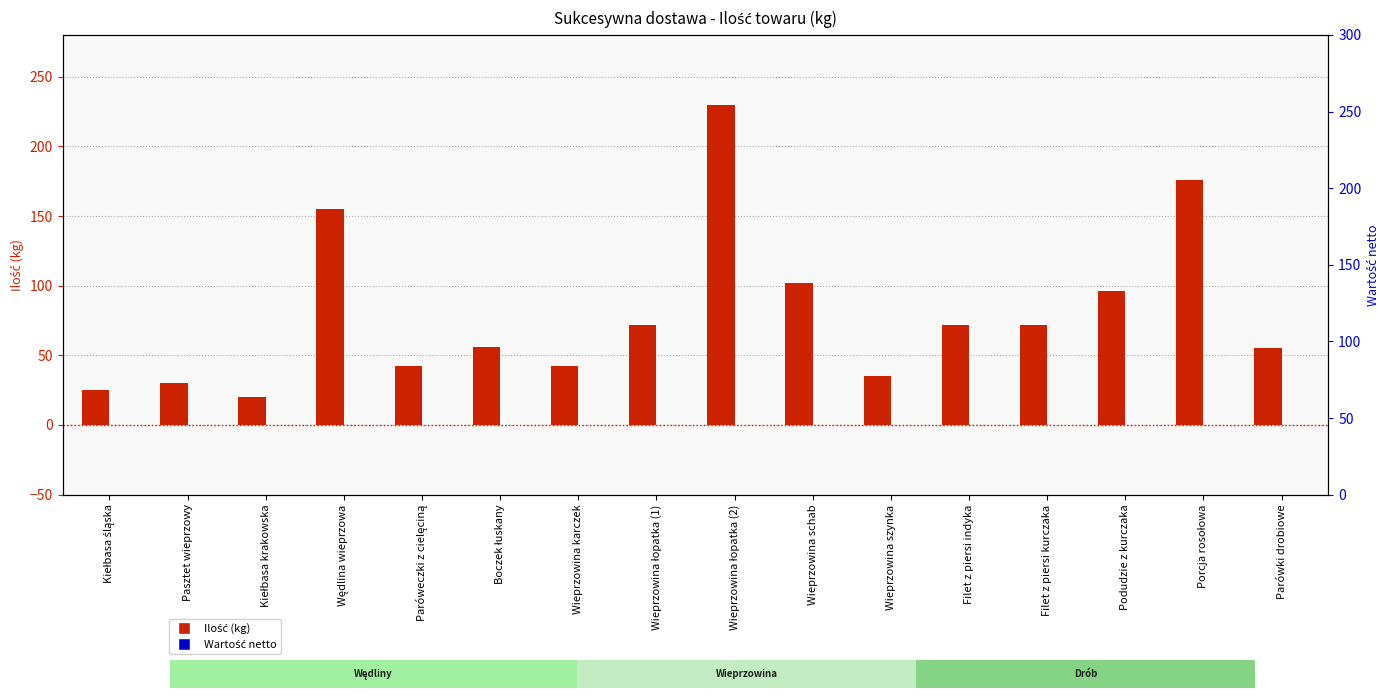

List the series in order of their overall mean, highest first.

Ilość (kg), Wartość netto